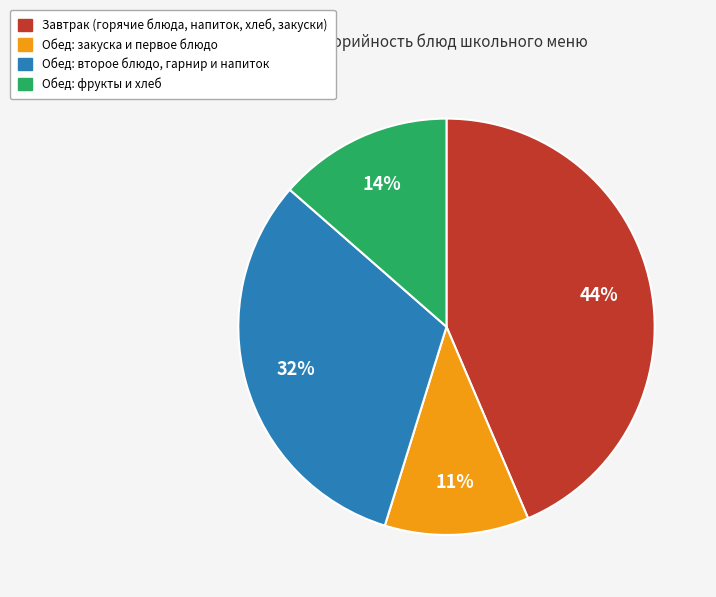

Is there any slice that represents more than half of the pie?

No